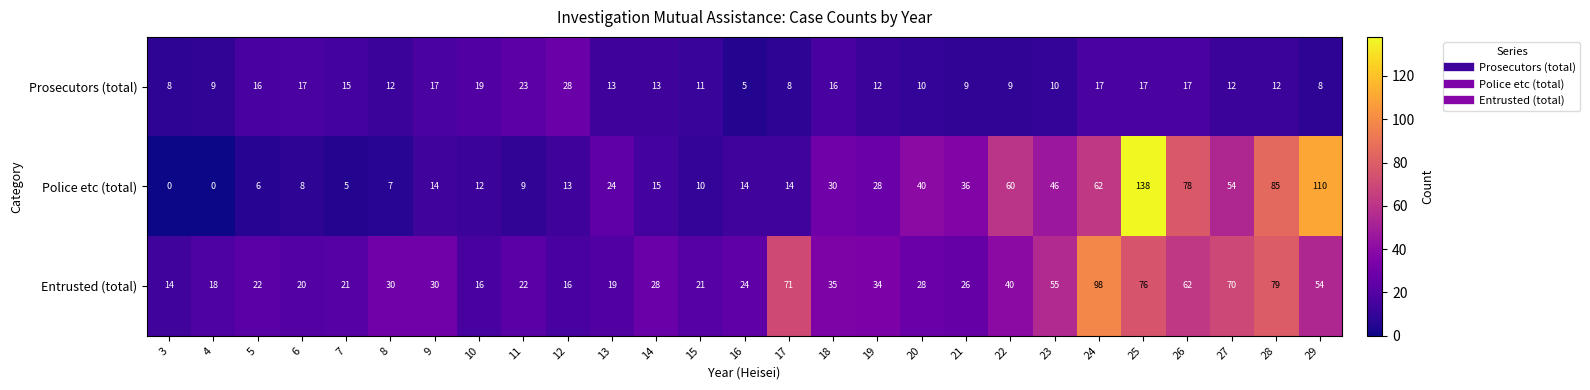

What is the approximate value of Police etc (total) at 11, to the nearest 5?

10